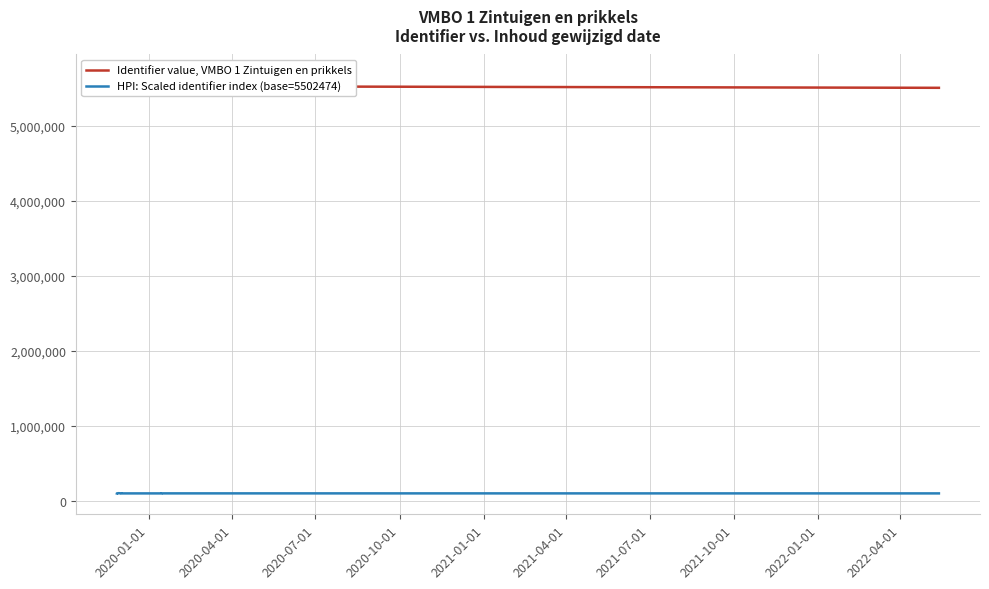

What is the highest value of the Identifier value, VMBO 1 Zintuigen en prikkels series?

5667966.0